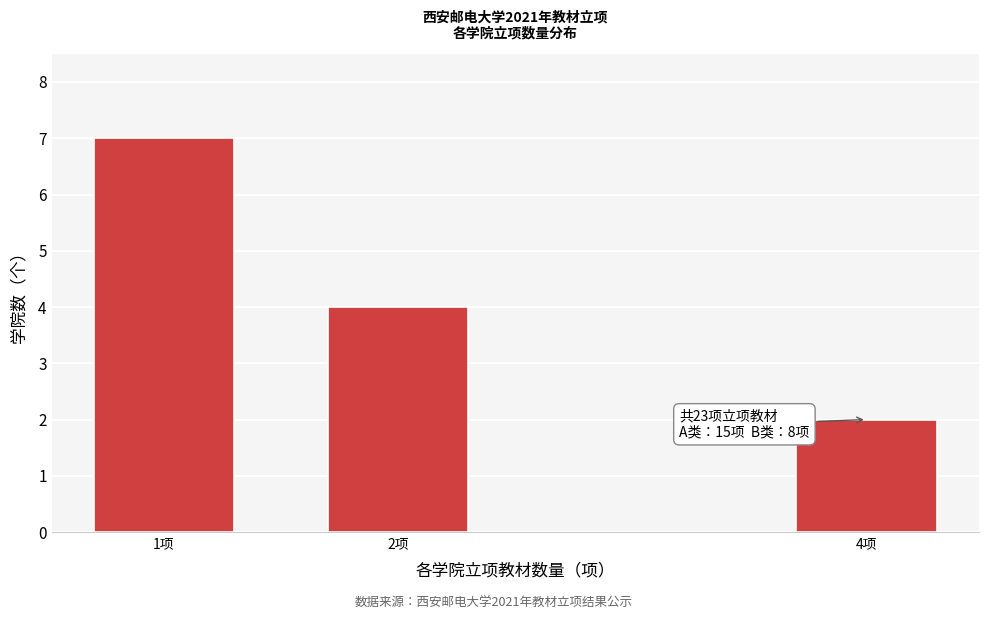

Reading left to right, extract all data points from this chart.

7	4	2